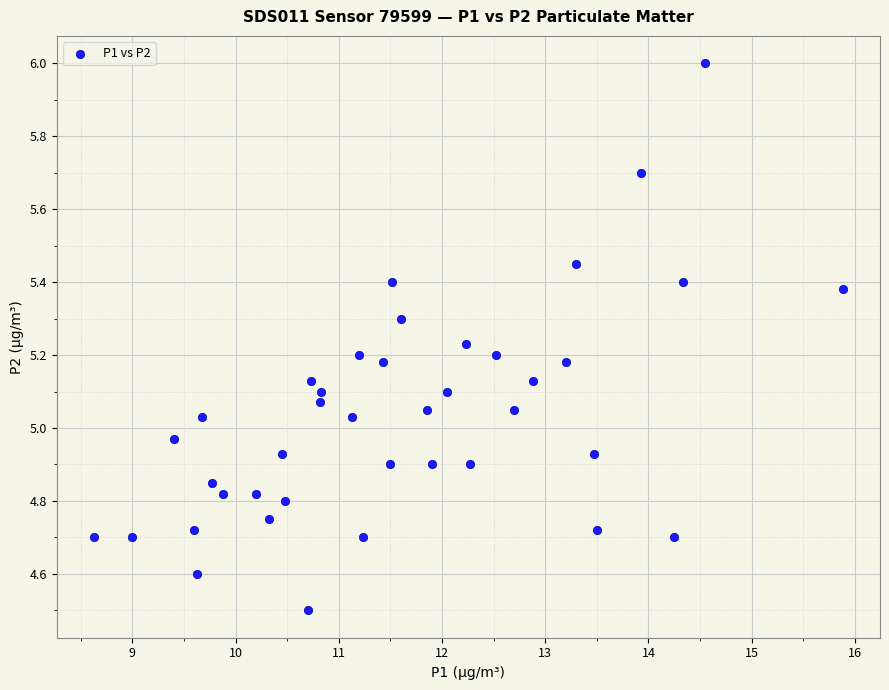

What is the range of Y values (max minus min)?

1.5